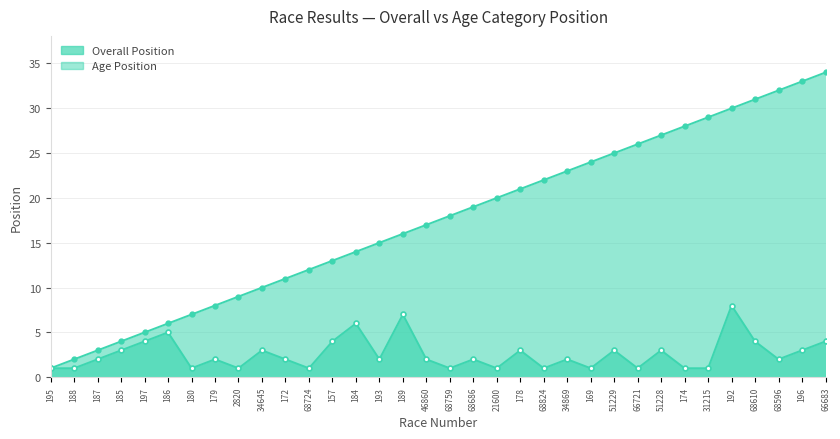

Does the chart display data point markers on the line(s)?

Yes